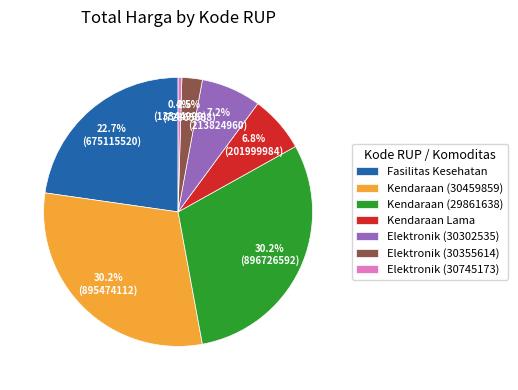

To the nearest percent, what is the difference between the largest and smallest slice percentages?

30%